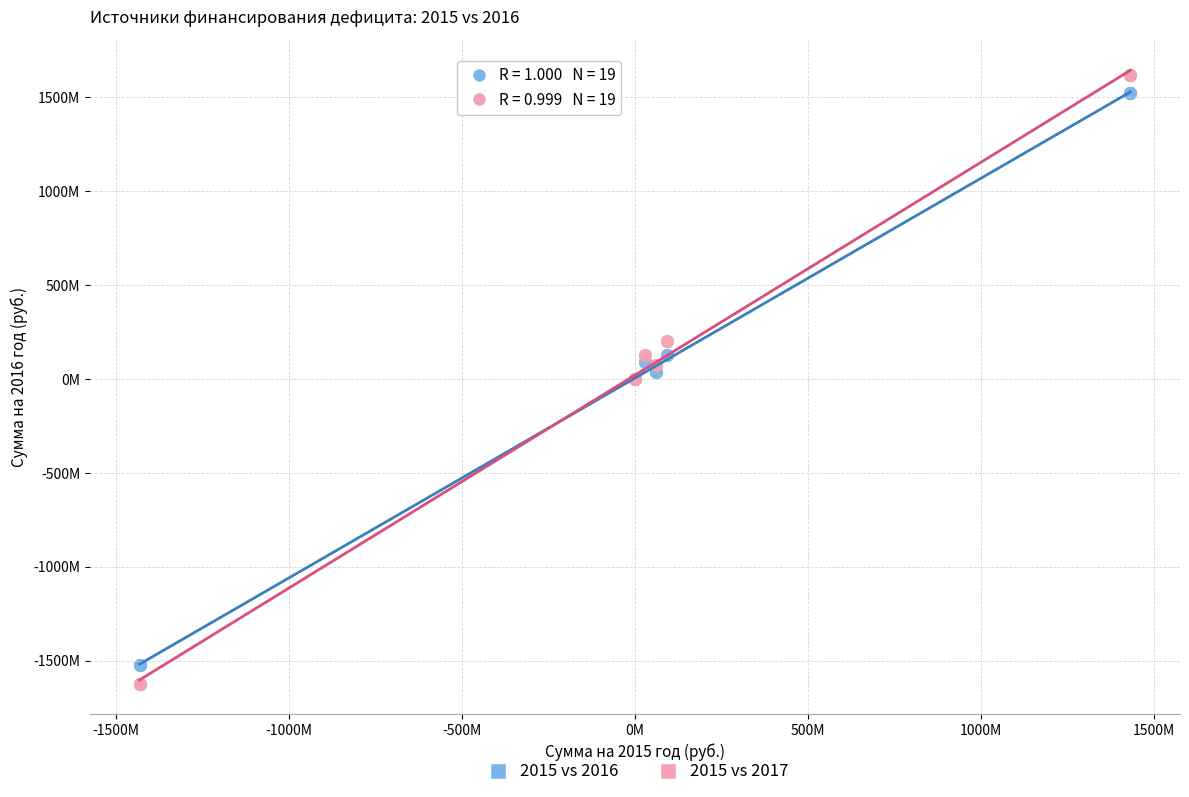

What are all the series names shown in the legend?

2015 vs 2016, 2015 vs 2017